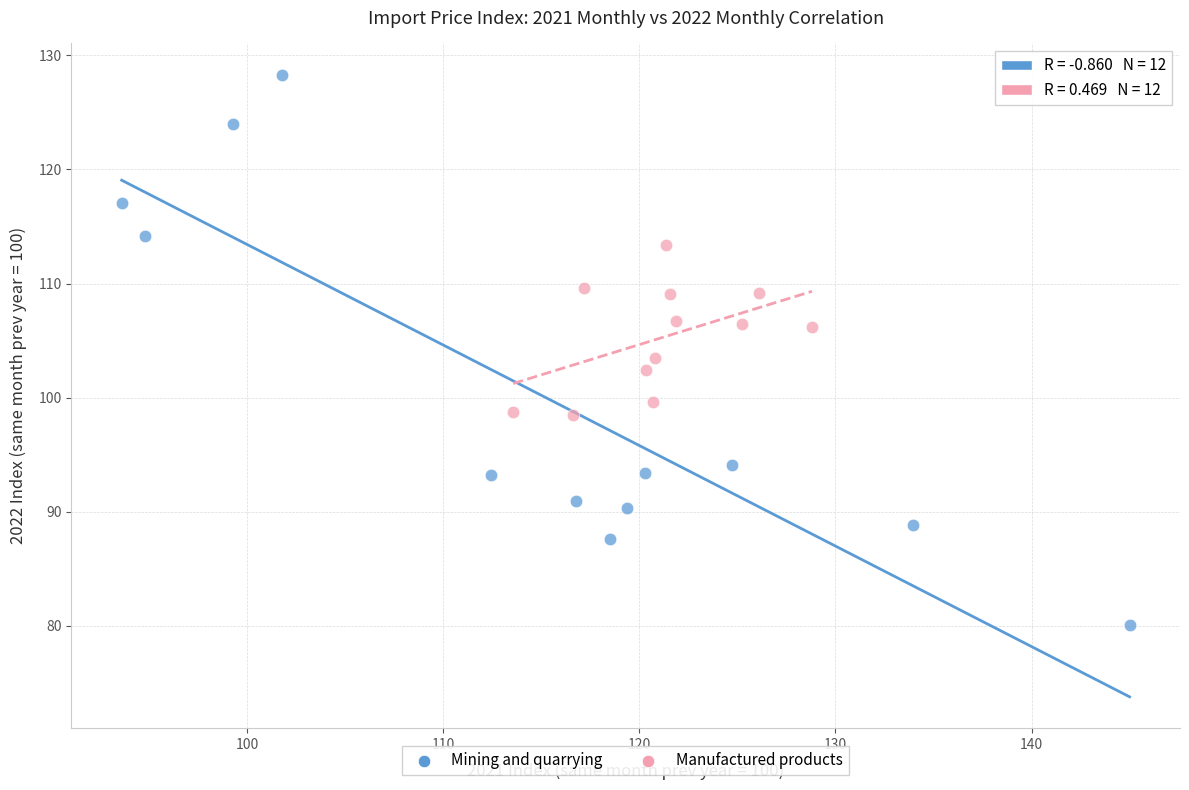

Which series has the widest spread of Y values?

Mining and quarrying